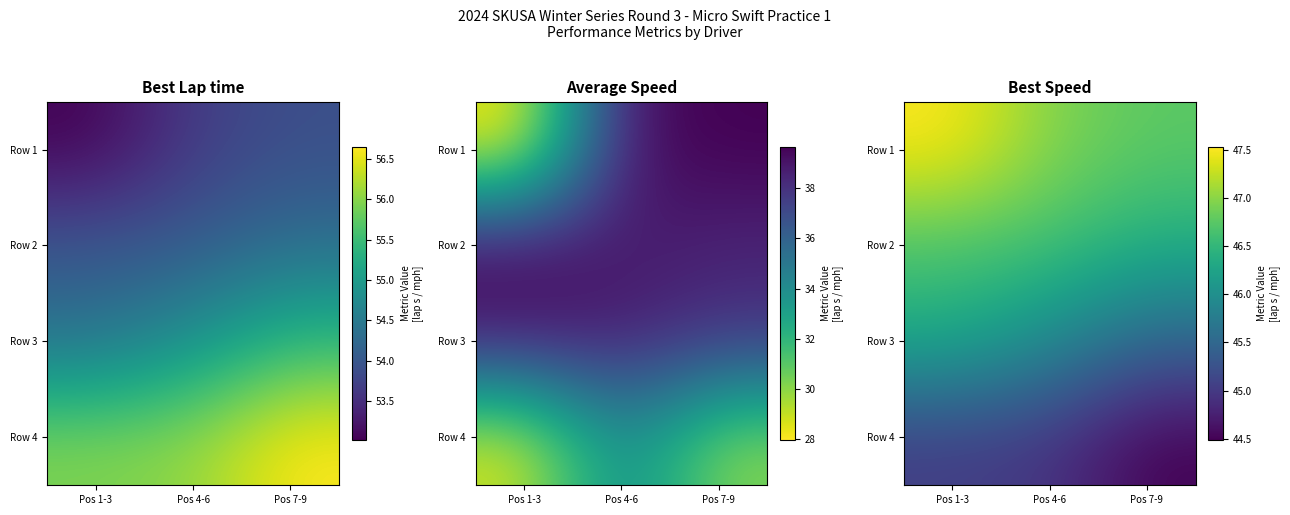

The value of Row 2 at Pos 7-9 is 46.4. True or false?

True